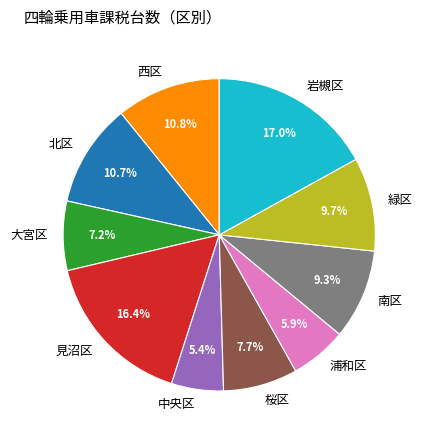

How many slices are in this pie chart?

10